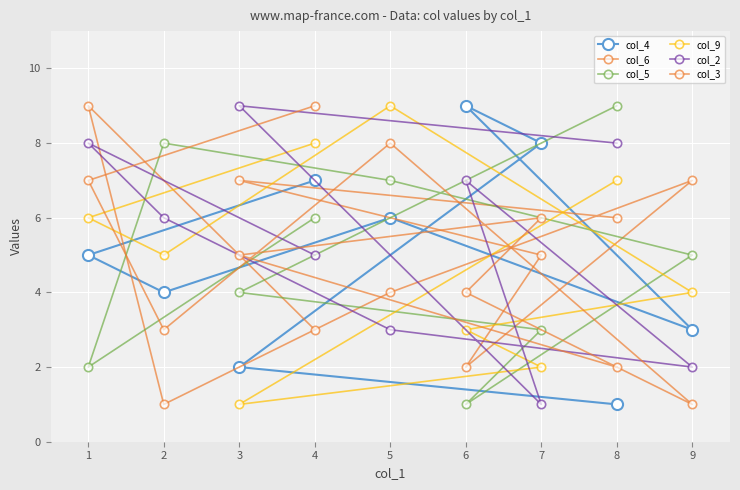

Between 6 and 1, which is larger?

6